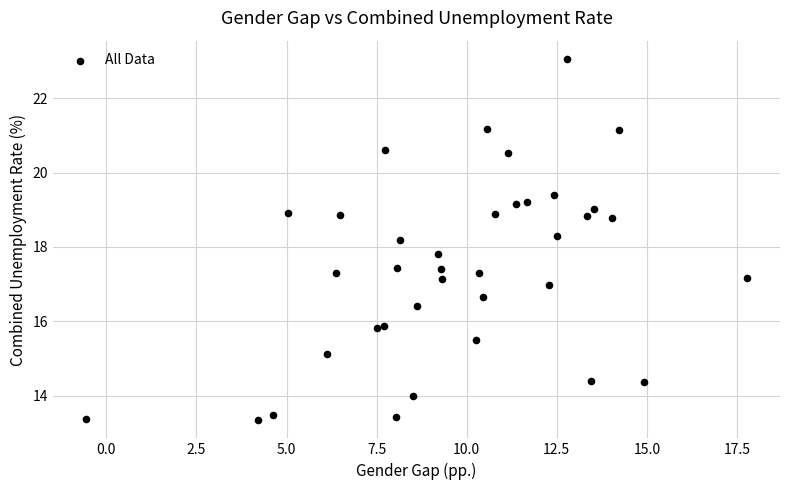

What is the range of X values (max minus min)?

18.3